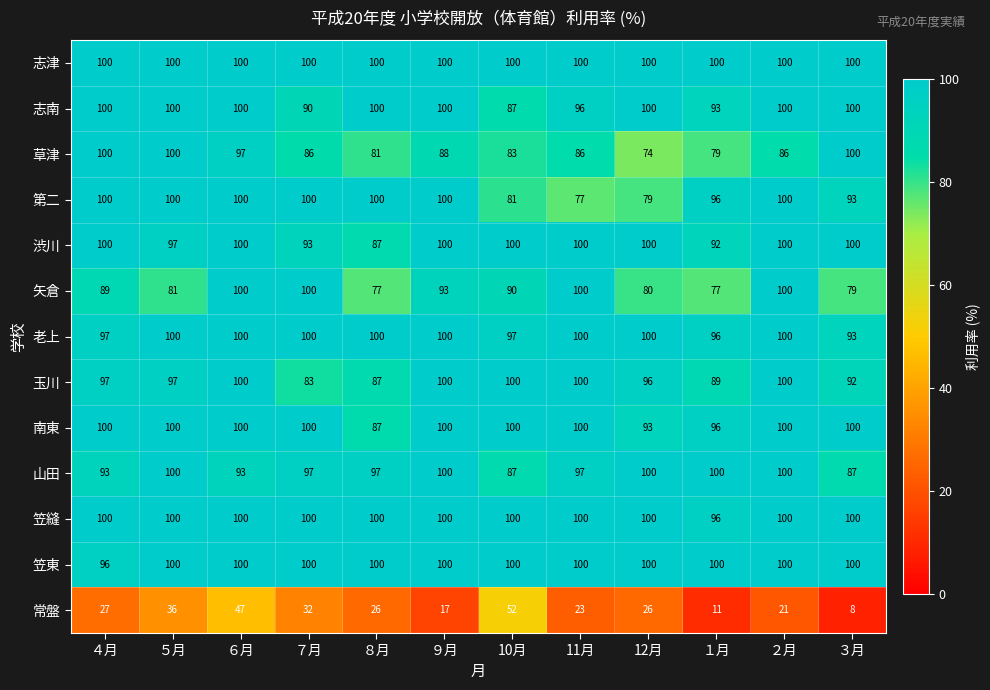

At which category is the sum across all series the highest?

６月